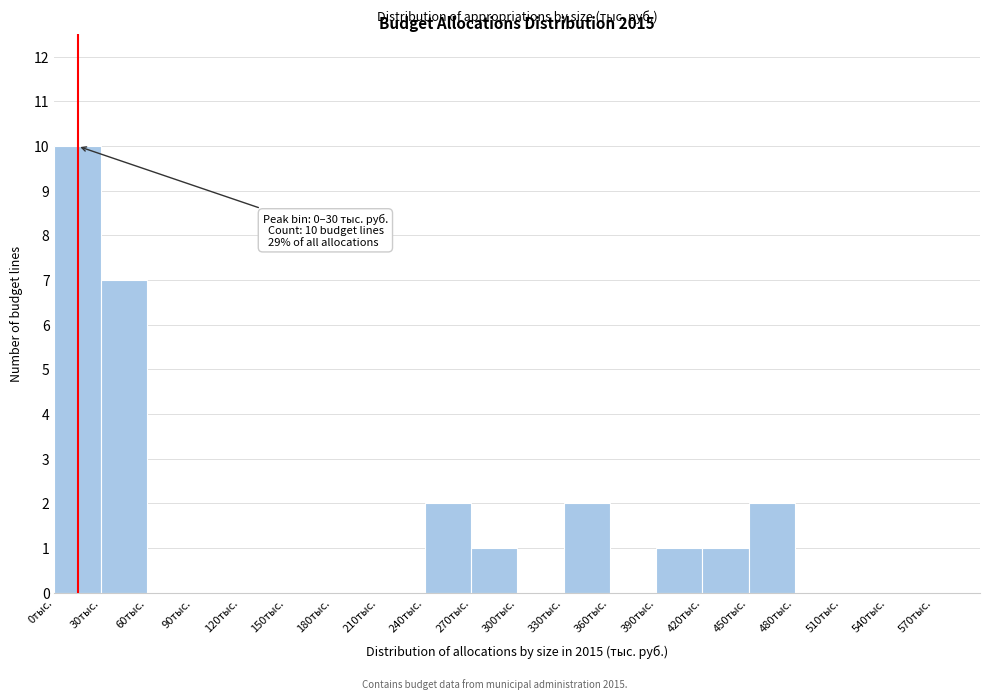

Over which range of the x-axis is the bar tallest?

0 to 30